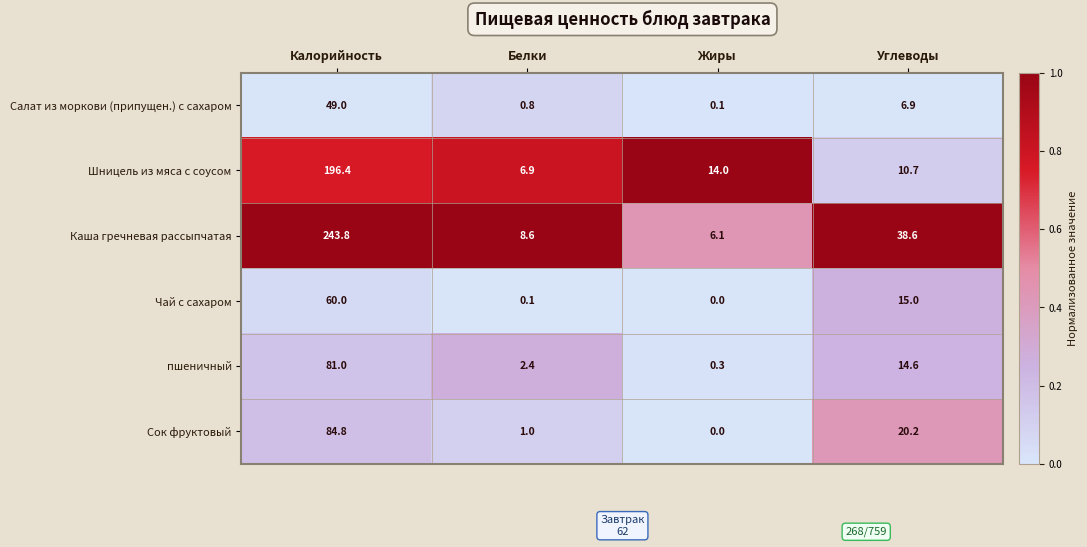

What is the highest value of the Шницель из мяса с соусом series?

196.4